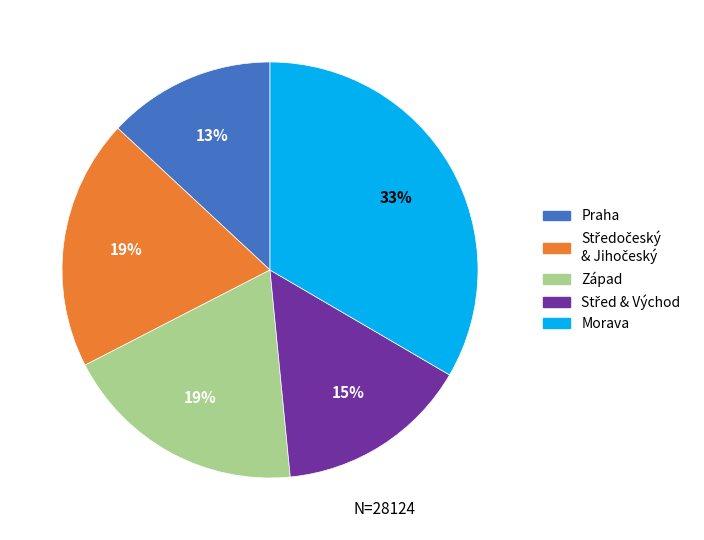

Is there any slice that represents more than half of the pie?

No